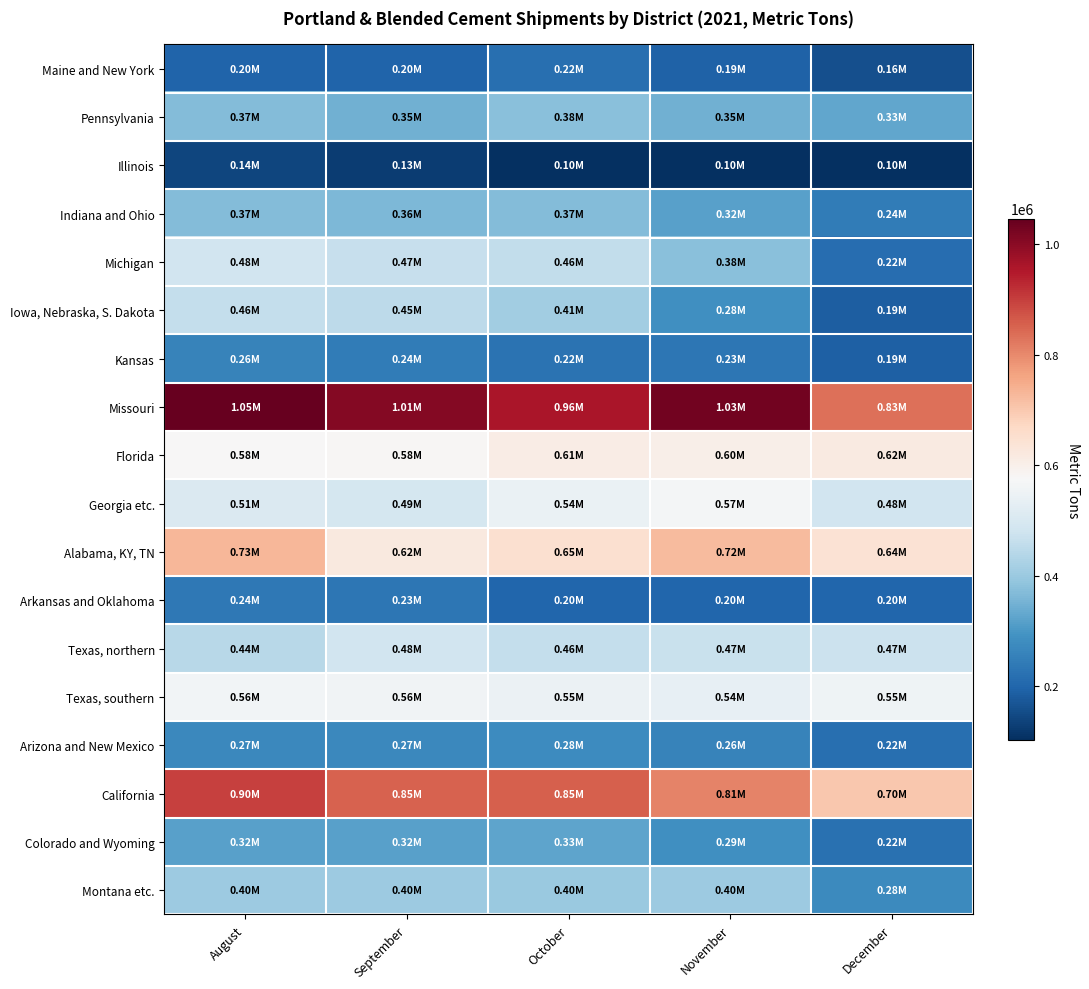

List the series in order of their peak value, highest first.

Missouri, California, Alabama, KY, TN, Florida, Georgia etc., Texas, southern, Texas, northern, Michigan, Iowa, Nebraska, S. Dakota, Montana etc., Pennsylvania, Indiana and Ohio, Colorado and Wyoming, Arizona and New Mexico, Kansas, Arkansas and Oklahoma, Maine and New York, Illinois